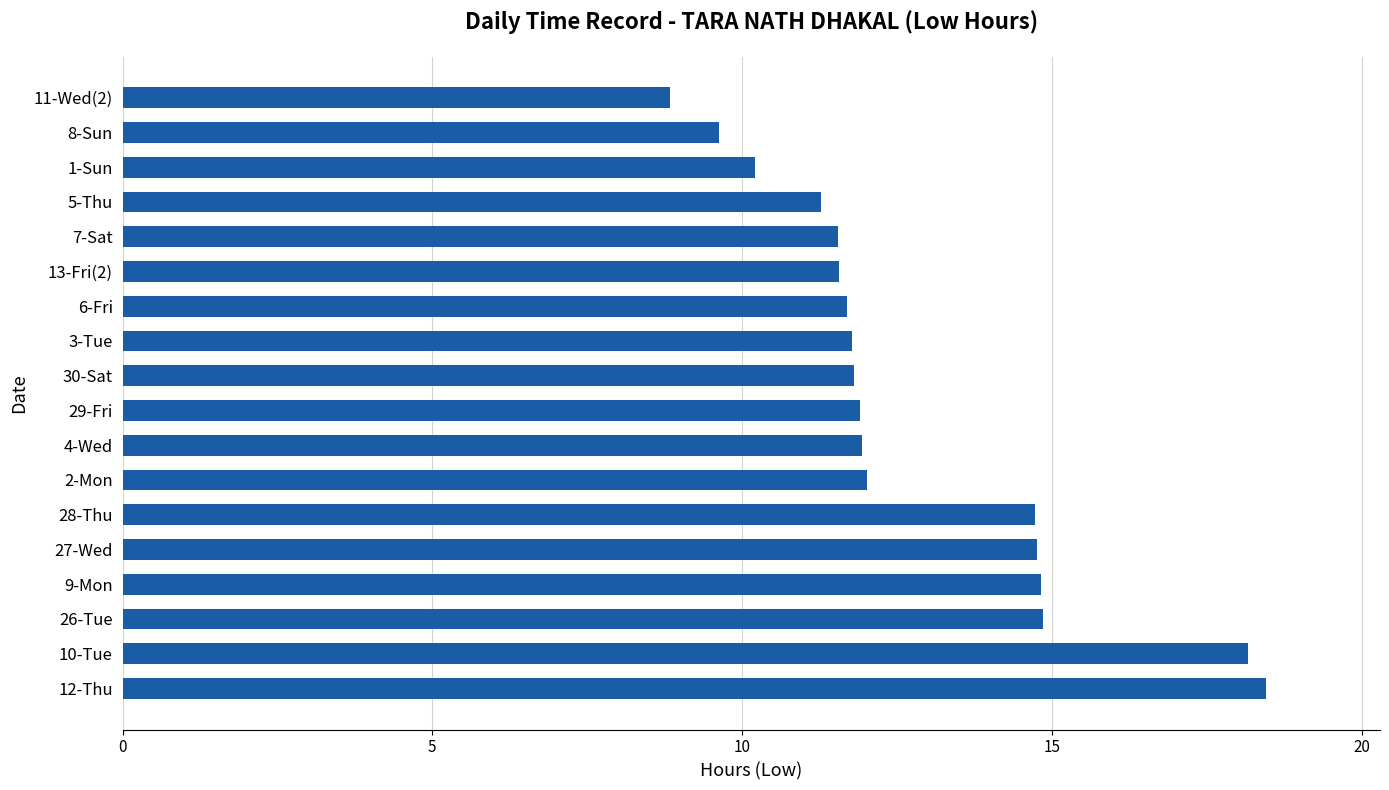

What is the difference between the maximum and minimum values?

9.6